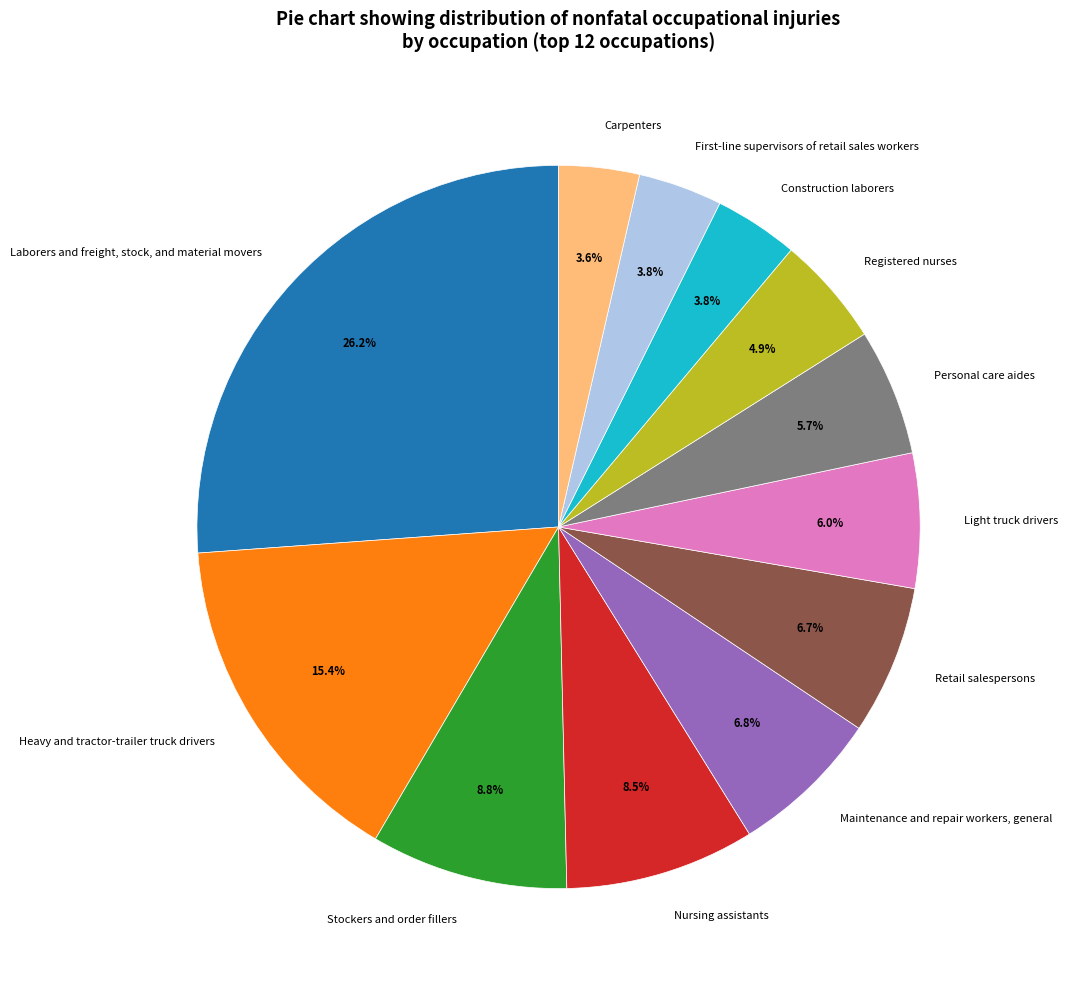

What percentage is the Retail salespersons slice, to the nearest percent?

7%